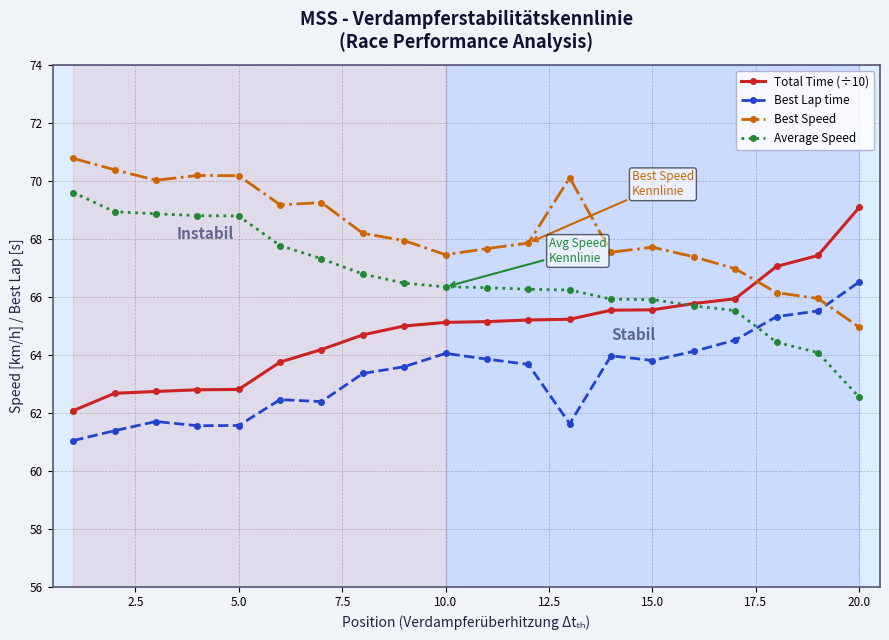

What is the value of the Average Speed point at the 5th from the left?

68.8